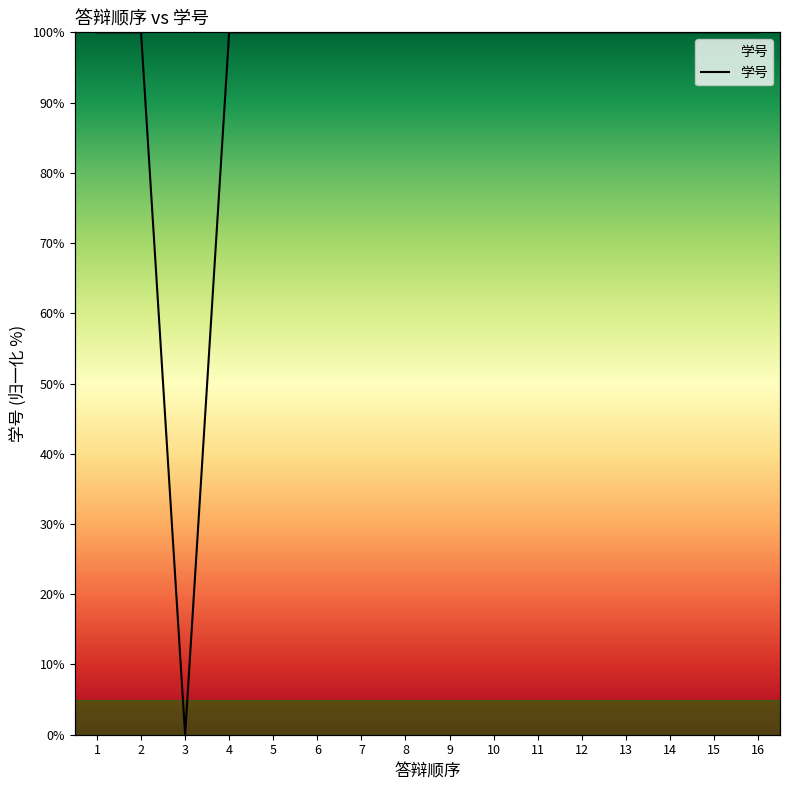

The value at 7 is 138.9. True or false?

False